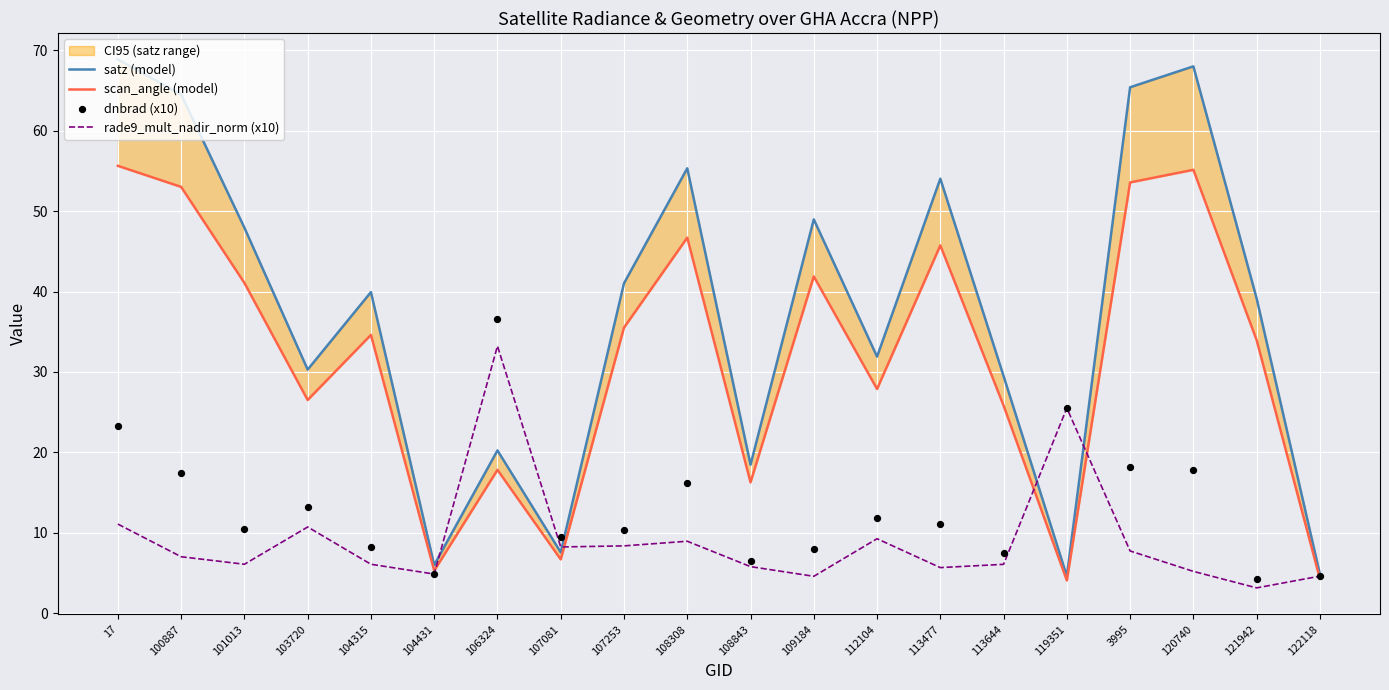

Which series reaches the minimum Y coordinate?

rade9_mult_nadir_norm (x10)